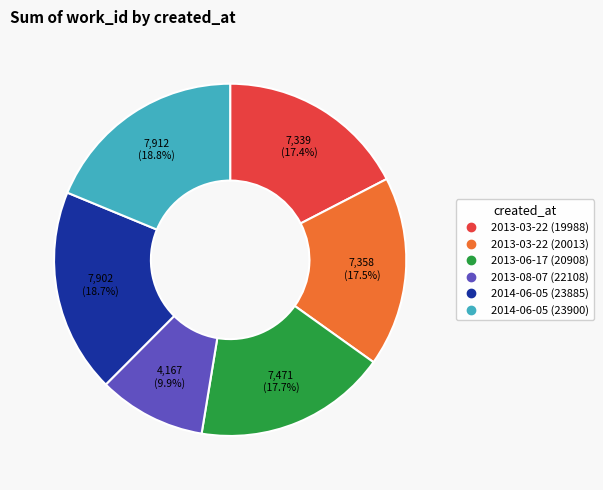

Is there any slice that represents more than half of the pie?

No